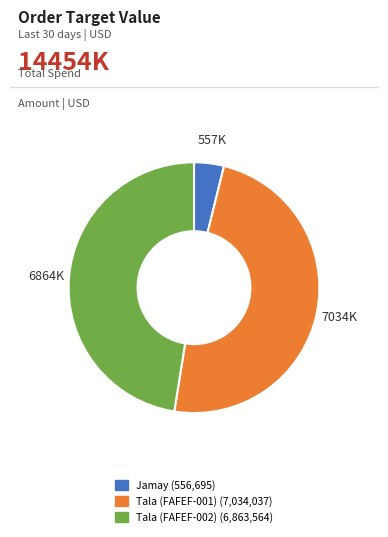

Which has a higher value, Tala (FAFEF-002) or Jamay?

Tala (FAFEF-002)